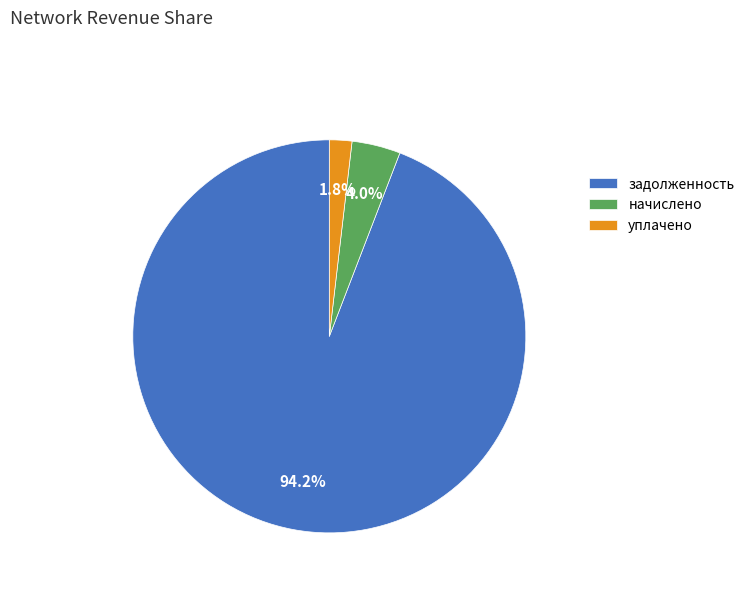

Which slice is the smallest?

уплачено